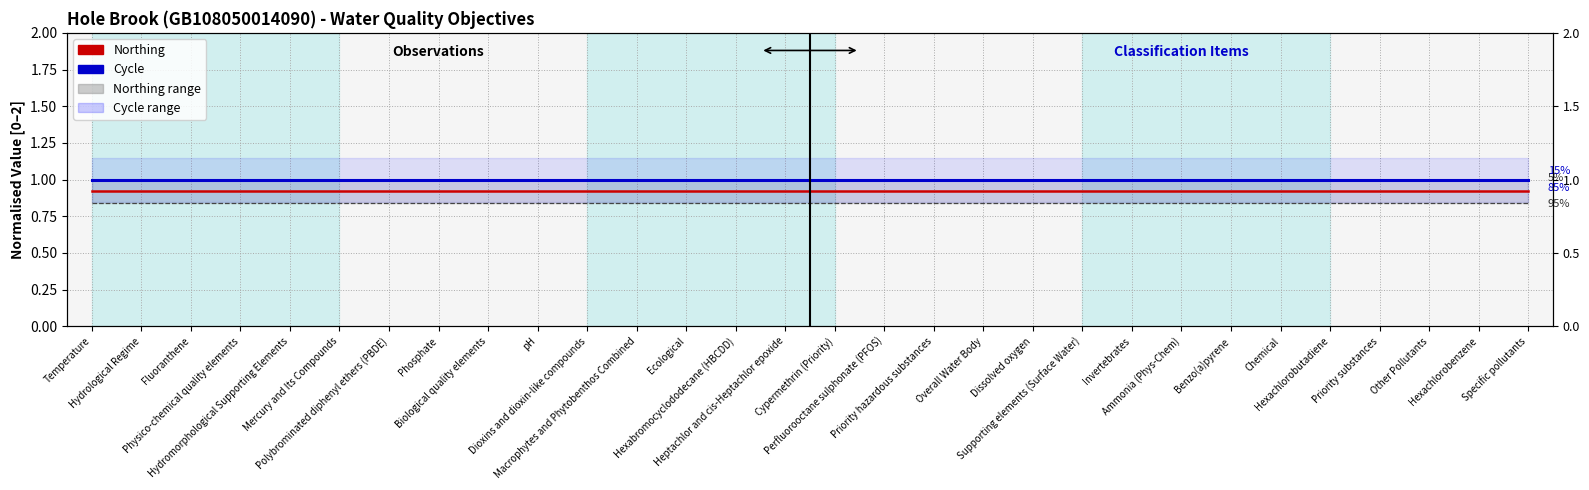

Reading left to right, list all the values displayed in this chart.

Northing: Temperature=0.9	Hydrological Regime=0.9	Fluoranthene=0.9	Physico-chemical quality elements=0.9	Hydromorphological Supporting Elements=0.9	Mercury and Its Compounds=0.9	Polybrominated diphenyl ethers (PBDE)=0.9	Phosphate=0.9	Biological quality elements=0.9	pH=0.9	Dioxins and dioxin-like compounds=0.9	Macrophytes and Phytobenthos Combined=0.9	Ecological=0.9	Hexabromocyclododecane (HBCDD)=0.9	Heptachlor and cis-Heptachlor epoxide=0.9	Cypermethrin (Priority)=0.9	Perfluorooctane sulphonate (PFOS)=0.9	Priority hazardous substances=0.9	Overall Water Body=0.9	Dissolved oxygen=0.9	Supporting elements (Surface Water)=0.9	Invertebrates=0.9	Ammonia (Phys-Chem)=0.9	Benzo(a)pyrene=0.9	Chemical=0.9	Hexachlorobutadiene=0.9	Priority substances=0.9	Other Pollutants=0.9	Hexachlorobenzene=0.9	Specific pollutants=0.9
Cycle: Temperature=1.0	Hydrological Regime=1.0	Fluoranthene=1.0	Physico-chemical quality elements=1.0	Hydromorphological Supporting Elements=1.0	Mercury and Its Compounds=1.0	Polybrominated diphenyl ethers (PBDE)=1.0	Phosphate=1.0	Biological quality elements=1.0	pH=1.0	Dioxins and dioxin-like compounds=1.0	Macrophytes and Phytobenthos Combined=1.0	Ecological=1.0	Hexabromocyclododecane (HBCDD)=1.0	Heptachlor and cis-Heptachlor epoxide=1.0	Cypermethrin (Priority)=1.0	Perfluorooctane sulphonate (PFOS)=1.0	Priority hazardous substances=1.0	Overall Water Body=1.0	Dissolved oxygen=1.0	Supporting elements (Surface Water)=1.0	Invertebrates=1.0	Ammonia (Phys-Chem)=1.0	Benzo(a)pyrene=1.0	Chemical=1.0	Hexachlorobutadiene=1.0	Priority substances=1.0	Other Pollutants=1.0	Hexachlorobenzene=1.0	Specific pollutants=1.0